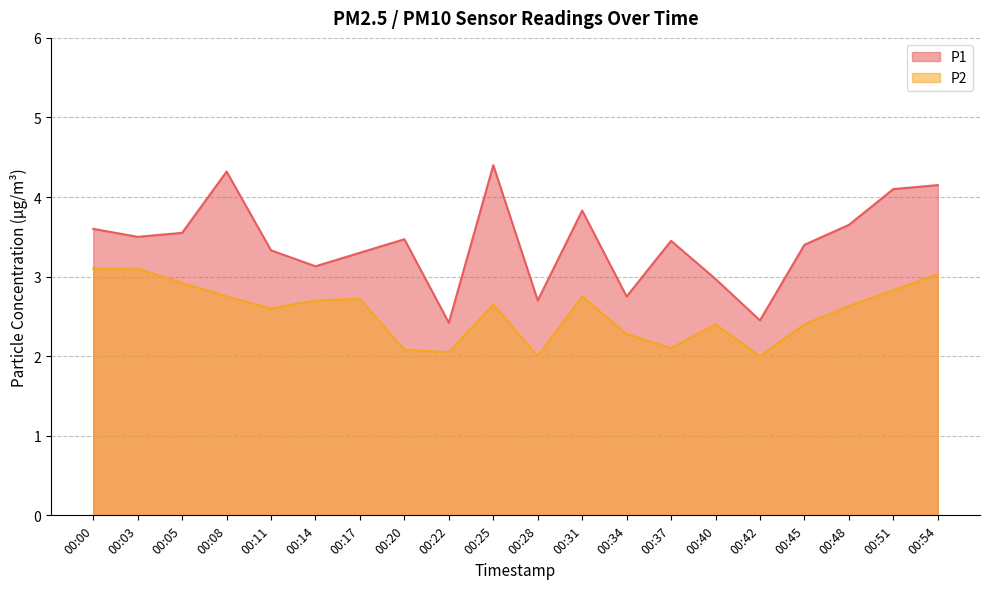

What is the difference between the maximum and minimum values in the P2 series?

1.1